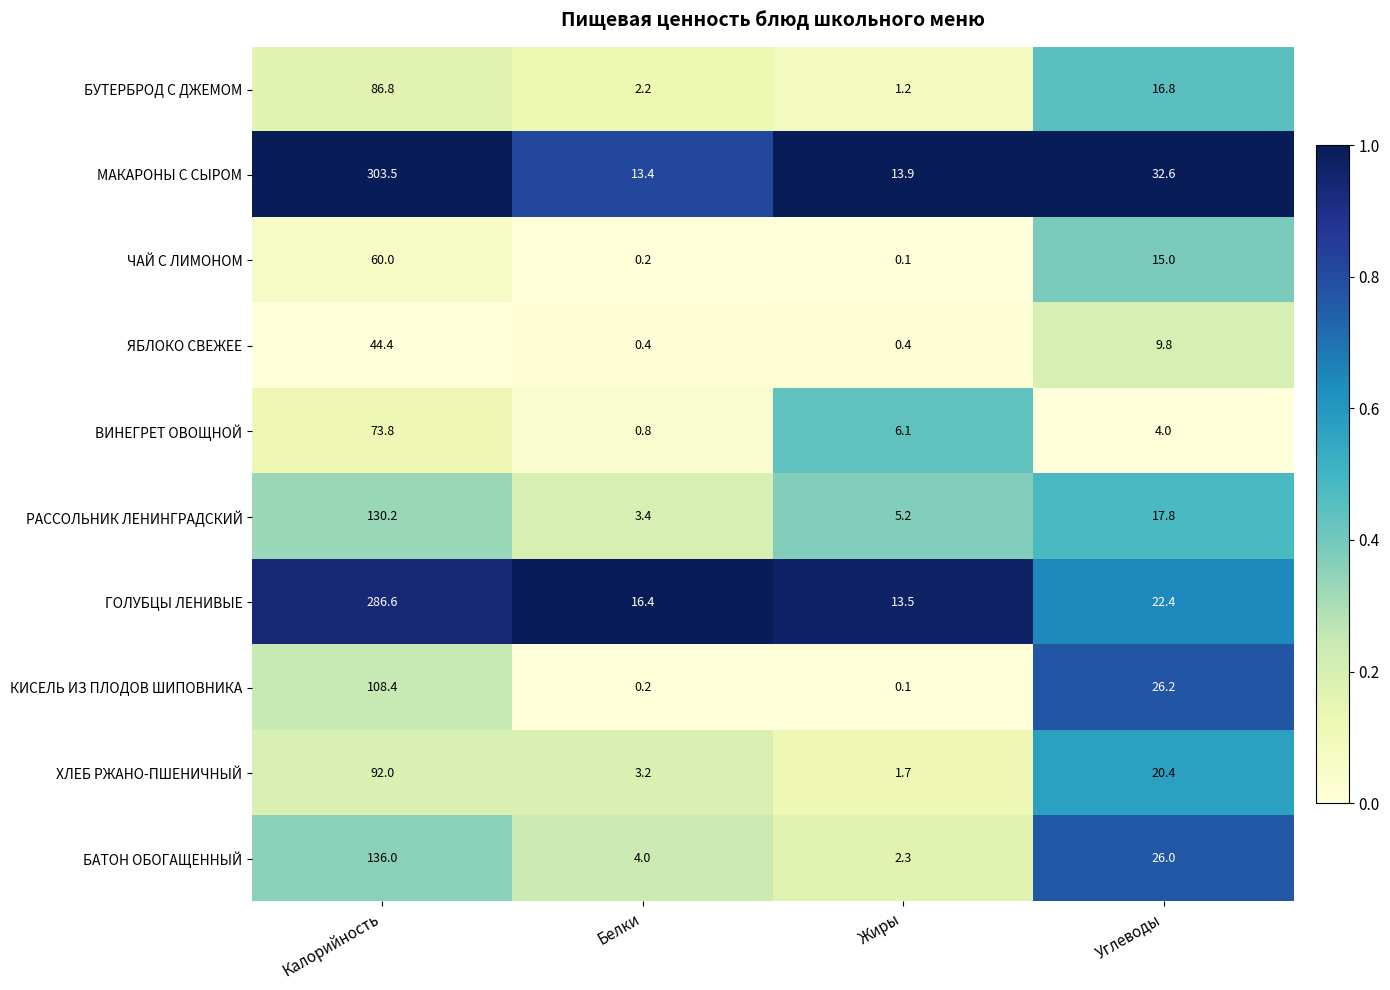

The ГОЛУБЦЫ ЛЕНИВЫЕ series shows 22.4 at Углеводы. True or false?

True